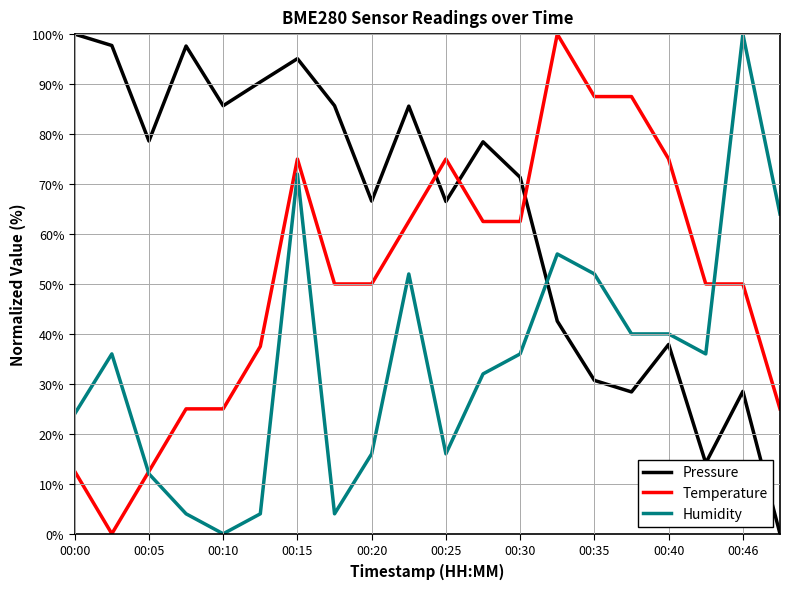

What is the average value of the Humidity series?

34.8